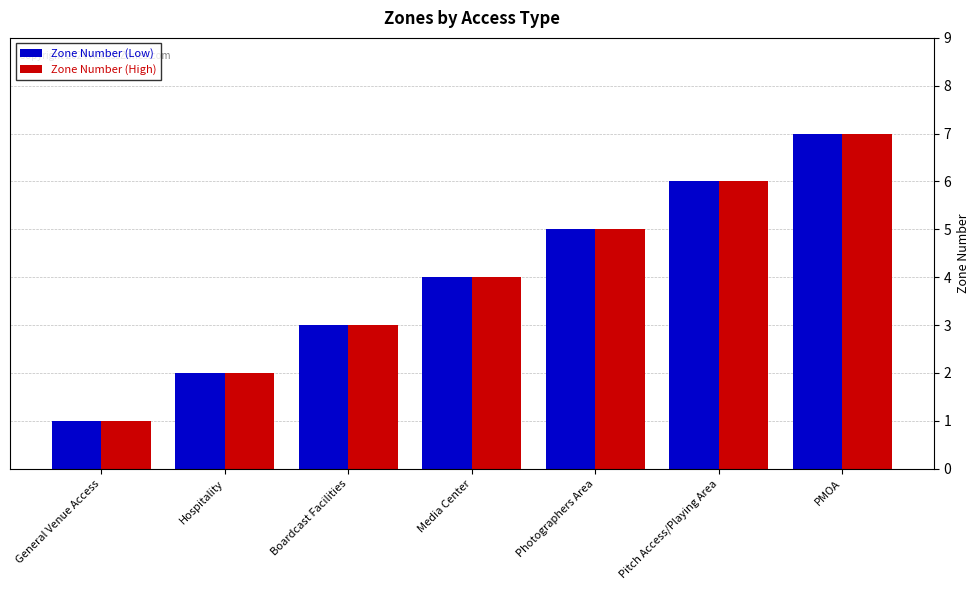

Is the value of Zone Number (Low) at Pitch Access/Playing Area greater than the value of Zone Number (High) at General Venue Access?

Yes